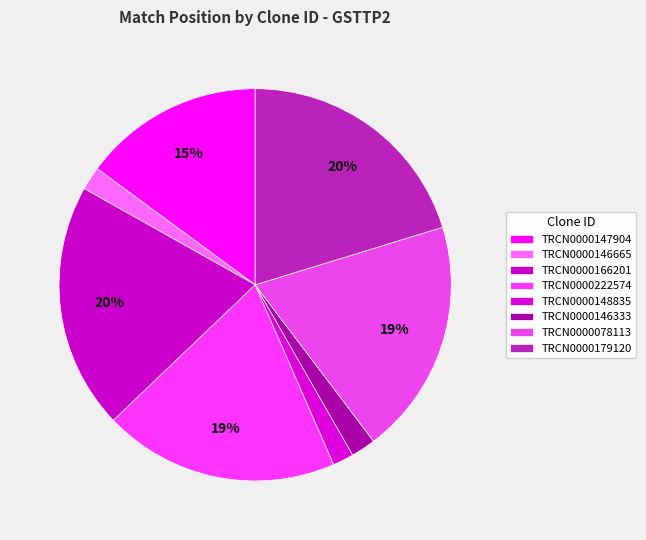

To the nearest percent, what is the combined percentage of TRCN0000166201 and TRCN0000222574?

40%